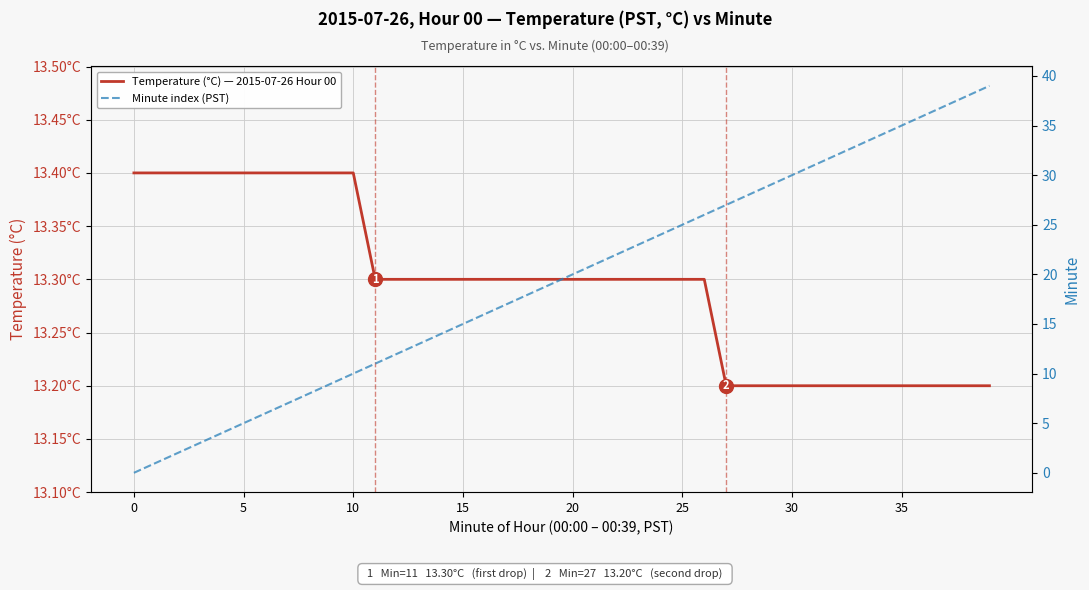

True or false: Minute index (PST) has more than 2 points higher than both neighbors.

False